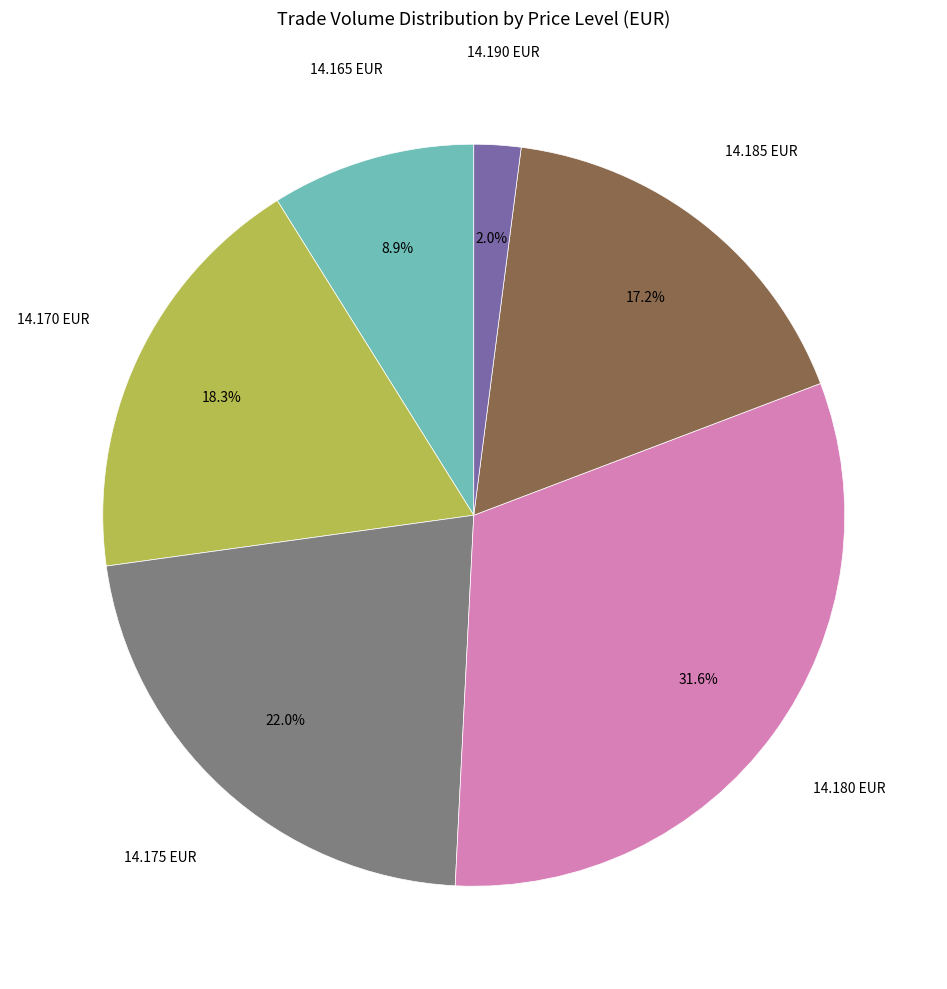

Is there a majority slice in this chart?

No